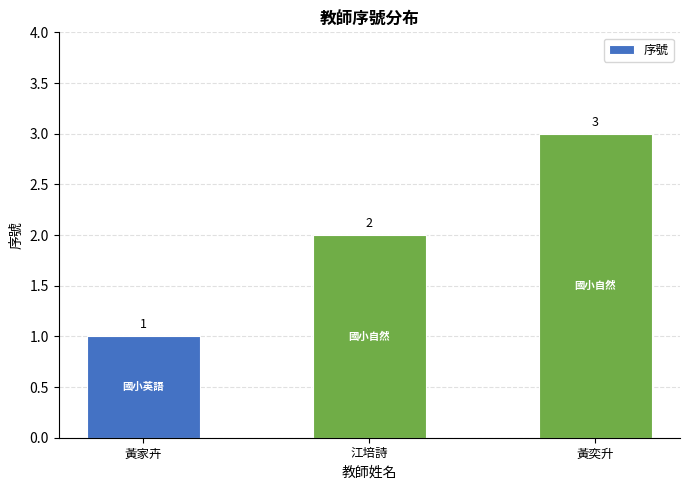

Which category has the highest value across all series?

黃奕升